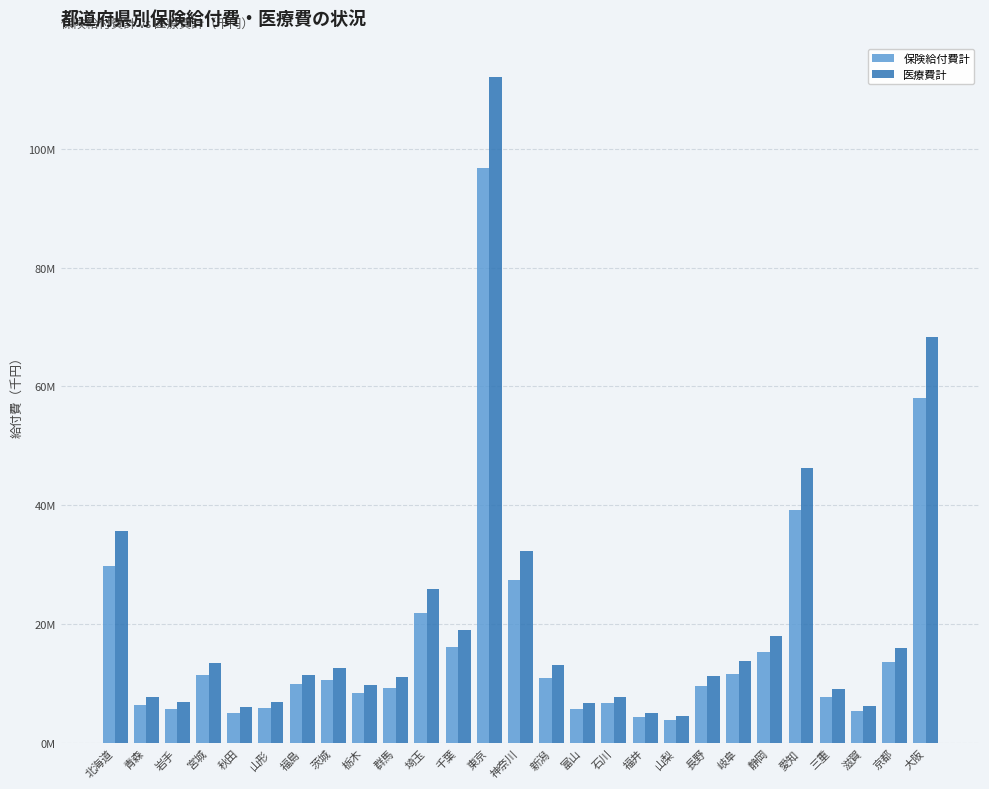

Reading left to right, extract all data points from this chart.

保険給付費計: 29876715.4	6469748.2	5817543.0	11484432.8	5072769.9	5835668.8	9863608.1	10672954.3	8357925.5	9295610.8	21937938.0	16168339.0	96770028.8	27381634.9	11028283.1	5680245.9	6670100.5	4392947.1	3904653.0	9576349.7	11572091.4	15272725.7	39262207.5	7795749.0	5374064.7	13708563.3	58064162.6
医療費計: 35643714.4	7674433.1	6946659.4	13422780.6	6018415.4	6927876.0	11471289.2	12555007.1	9739572.7	11052446.0	25905476.5	18944625.7	112089692.8	32376060.4	13107426.1	6732190.3	7754028.8	5138828.6	4637801.0	11223241.2	13746238.6	18000888.5	46231968.3	9148281.2	6201986.3	16077873.3	68253846.0